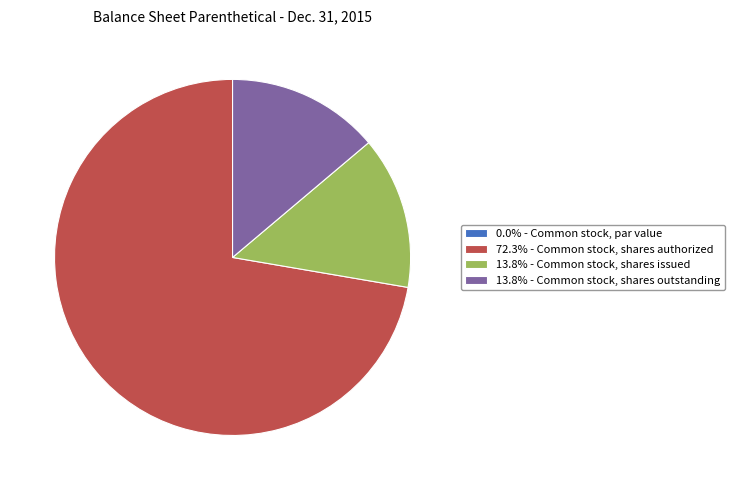

Is 72.3% - Common stock, shares authorized the majority of the pie?

Yes